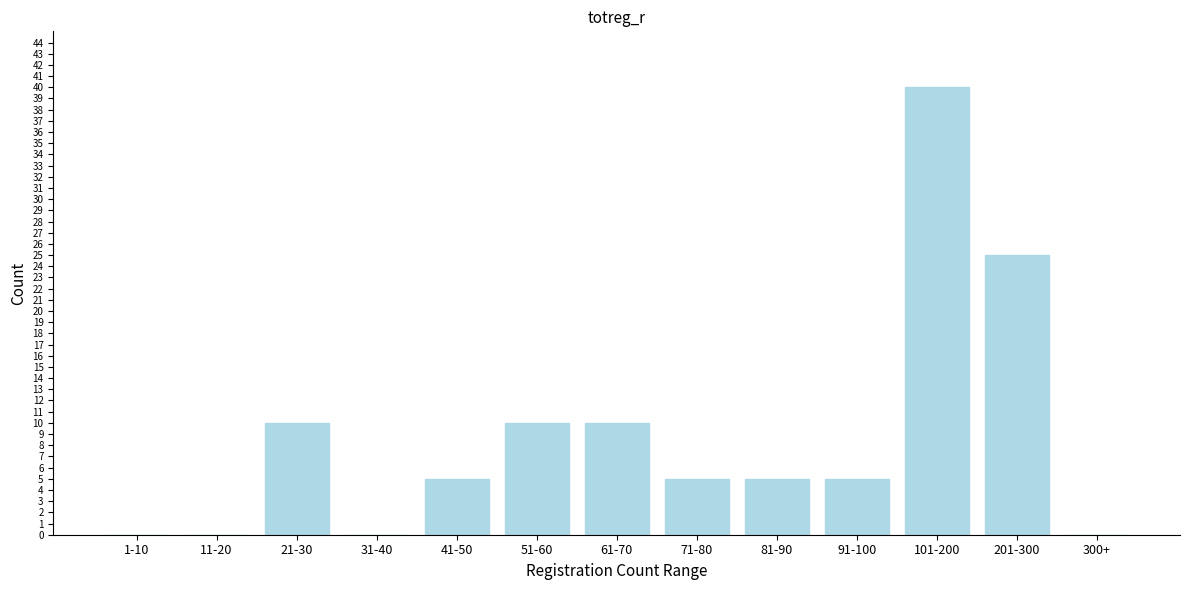

Reading left to right, transcribe all the data shown in this chart.

1-10=0	11-20=0	21-30=10	31-40=0	41-50=5	51-60=10	61-70=10	71-80=5	81-90=5	91-100=5	101-200=40	201-300=25	300+=0